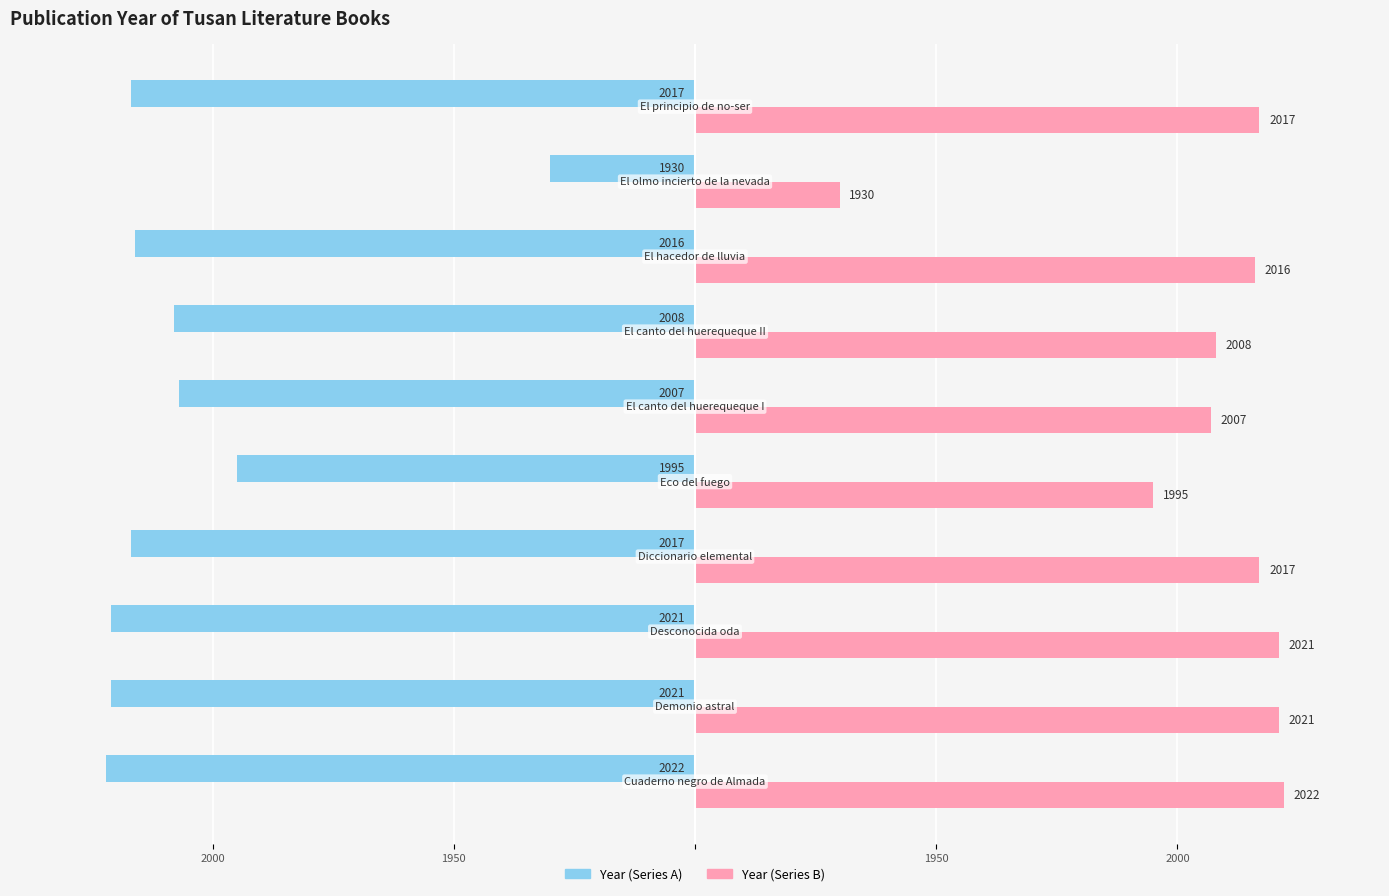

How many bars are there in each group?

2